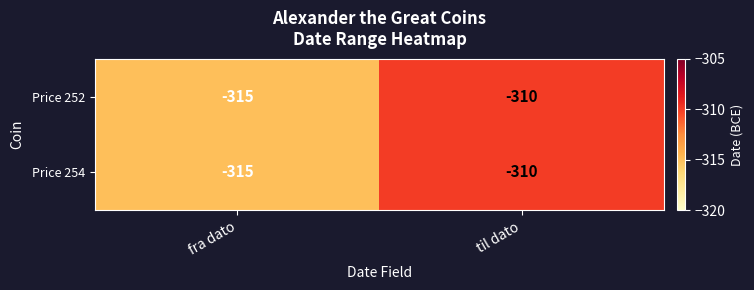

Reading left to right, list all the values displayed in this chart.

Price 252: -315	-310
Price 254: -315	-310